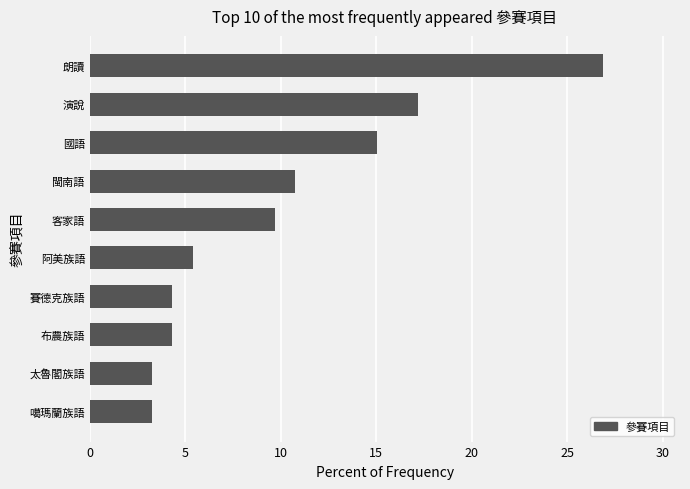

What is the maximum value shown in the chart?

26.9